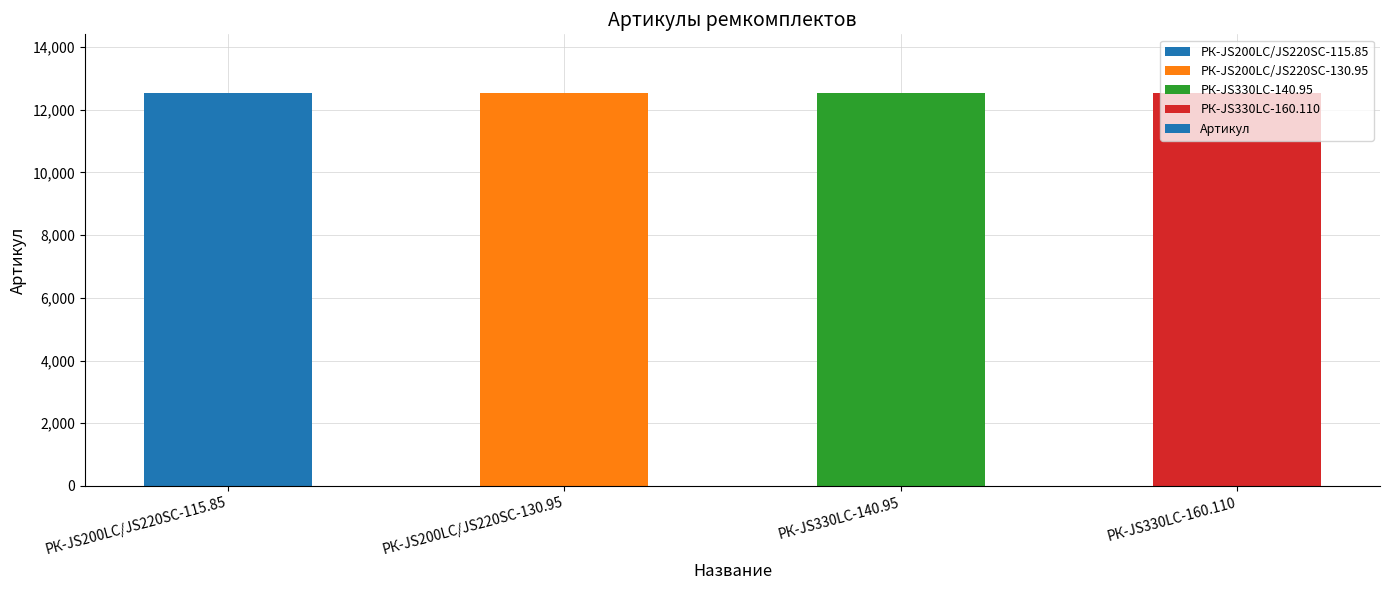

What is the greatest value displayed?

12525